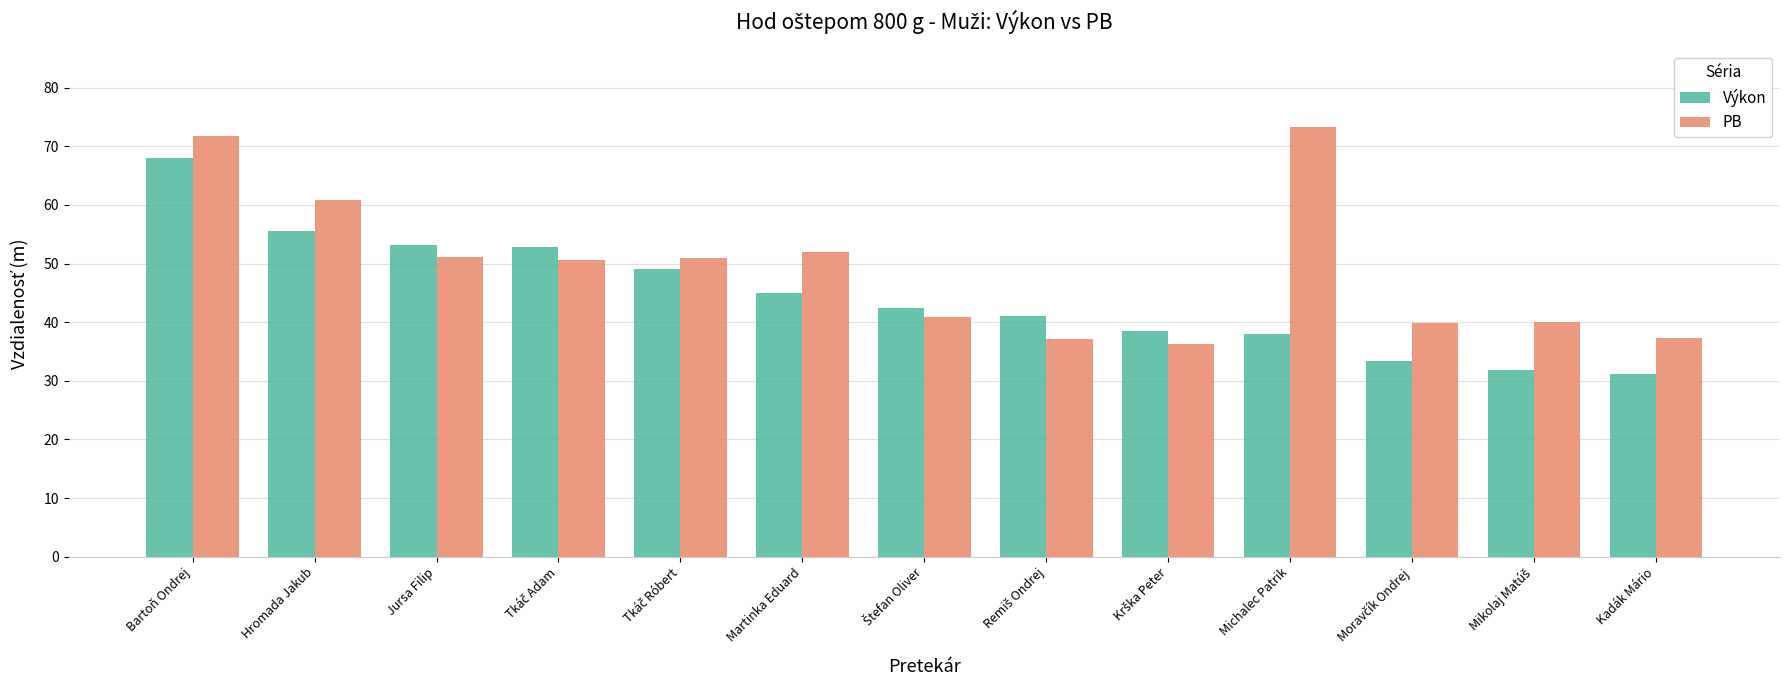

Rank the series by their maximum value, from lowest to highest.

Výkon, PB